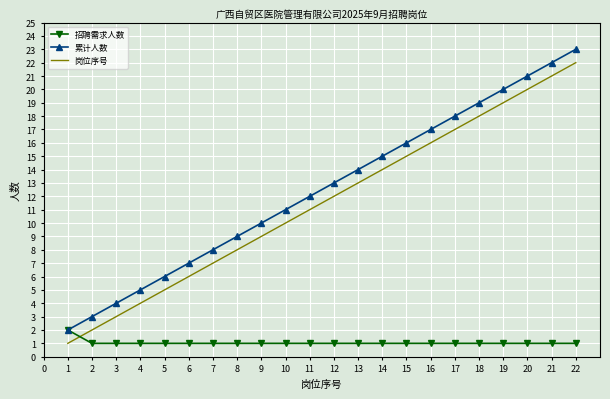

True or false: 岗位序号 has more than 2 points higher than both neighbors.

False